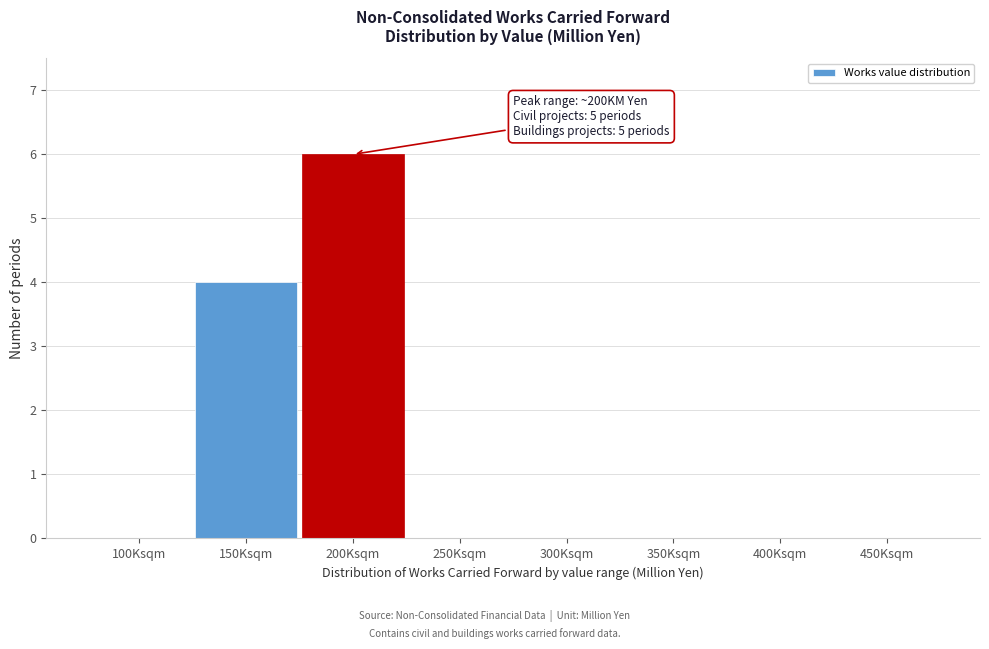

Reading left to right, extract all data points from this chart.

100Ksqm=0	150Ksqm=4	200Ksqm=6	250Ksqm=0	300Ksqm=0	350Ksqm=0	400Ksqm=0	450Ksqm=0